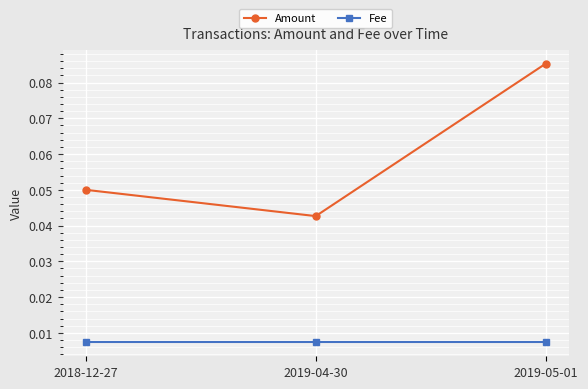

List the labels in order of Amount value, largest first.

2019-05-01, 2018-12-27, 2019-04-30